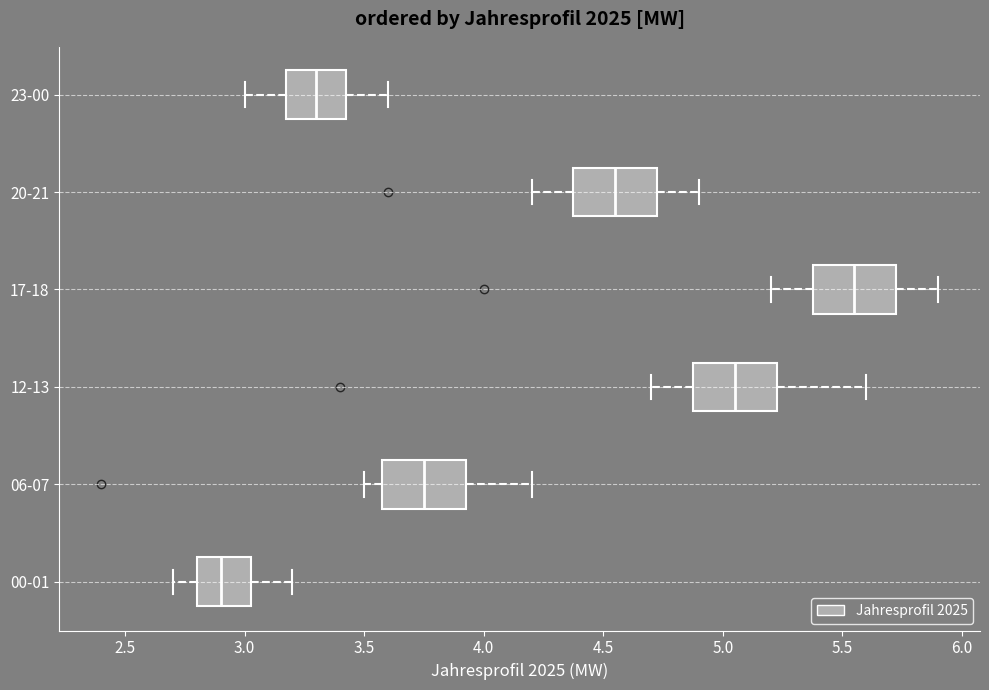

Reading bottom to top, transcribe this box plot: for each box, give where its median line is, the range the box spans, and where its two whiskers end, as read against the x-axis. The values are not printed on the chart, so give them approximately, as read against the axis.

00-01: median 2.90, box 2.80 to 3.05, whiskers 2.70 to 3.20
06-07: median 3.75, box 3.60 to 3.95, whiskers 3.50 to 4.20
12-13: median 5.05, box 4.90 to 5.25, whiskers 4.70 to 5.60
17-18: median 5.55, box 5.40 to 5.75, whiskers 5.20 to 5.90
20-21: median 4.55, box 4.40 to 4.75, whiskers 4.20 to 4.90
23-00: median 3.30, box 3.20 to 3.45, whiskers 3.00 to 3.60